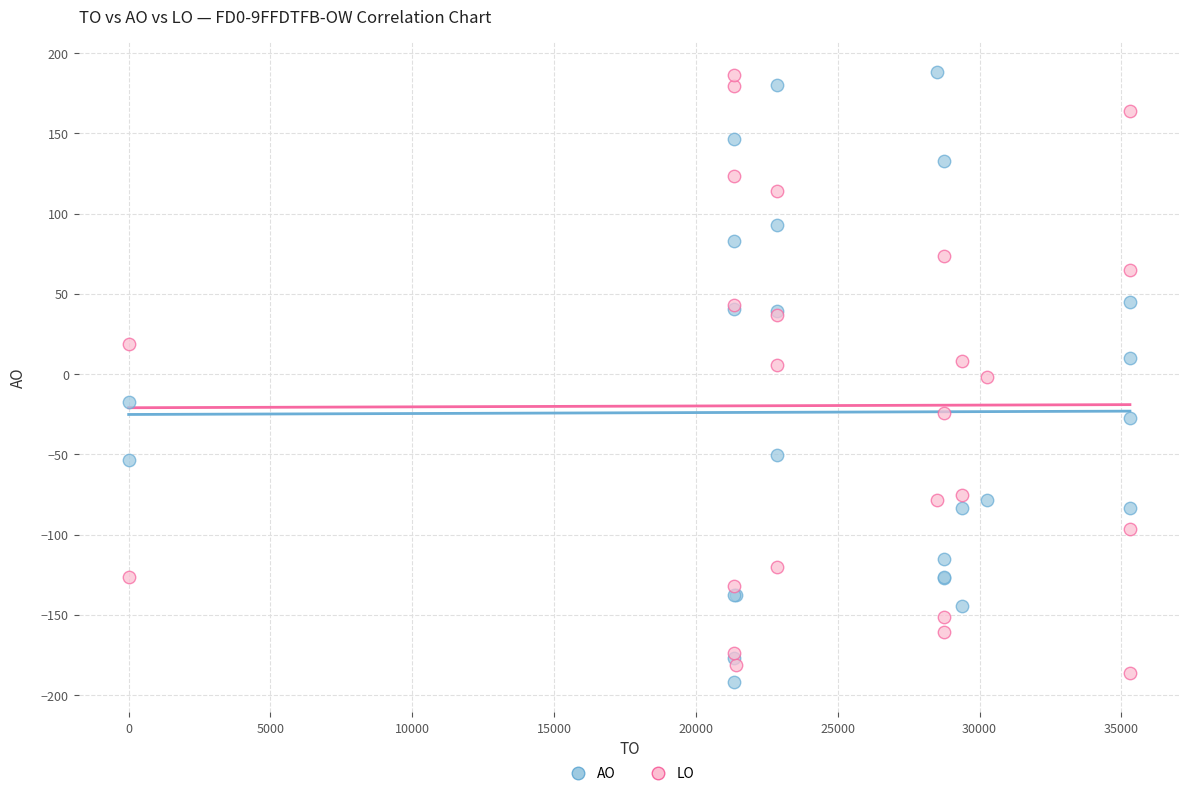

What is the X range (max minus min) for the scatter plot?

35302.0